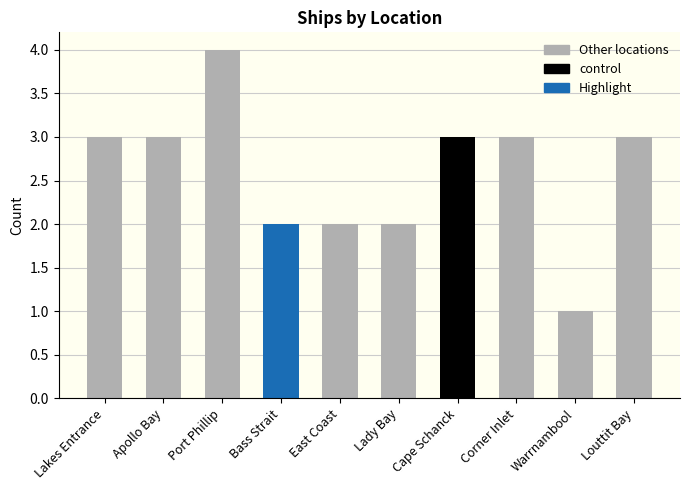

True or false: the data shows 0 at Bass Strait.

False